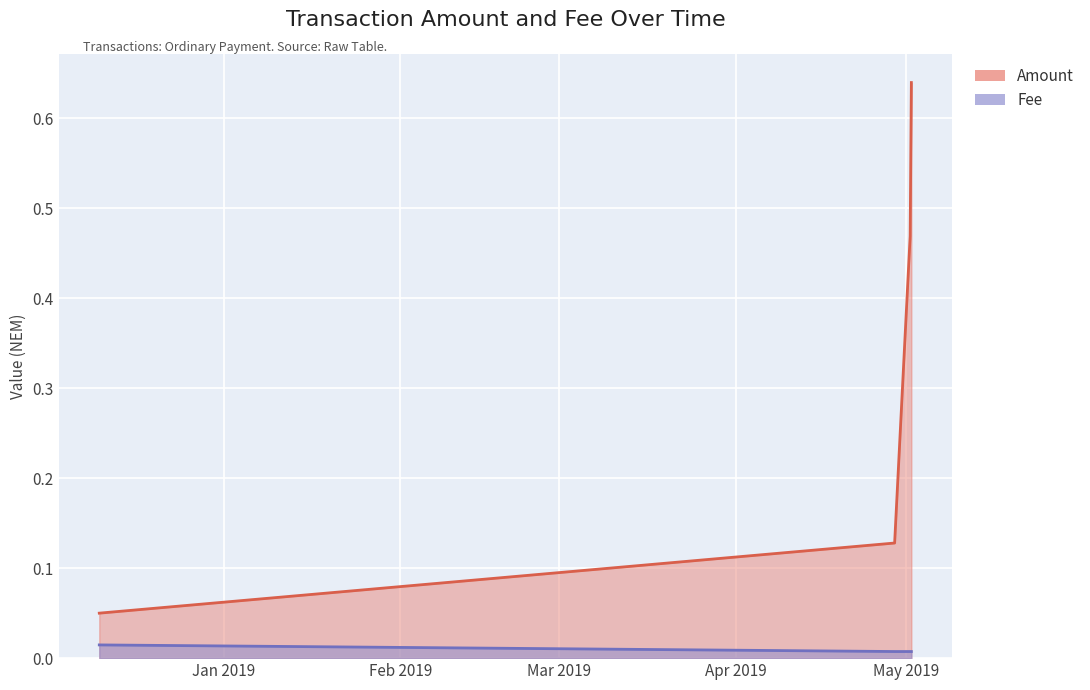

Is the value of Fee at 2019-05-01 21:38:28 greater than the value of Amount at 2019-05-01 21:38:28?

No